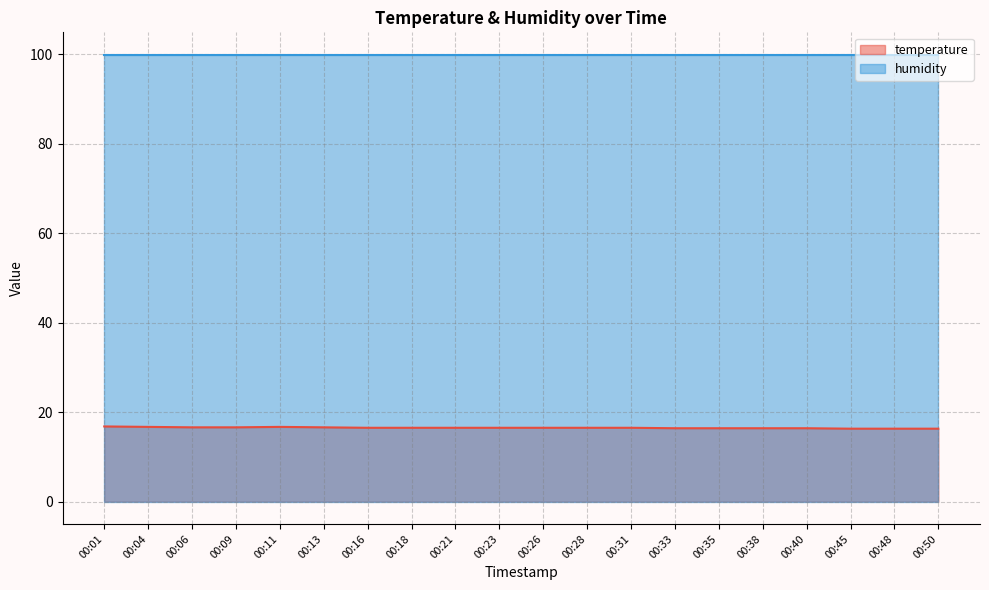

What is the difference between the values at 00:31 and 00:13?

0.1